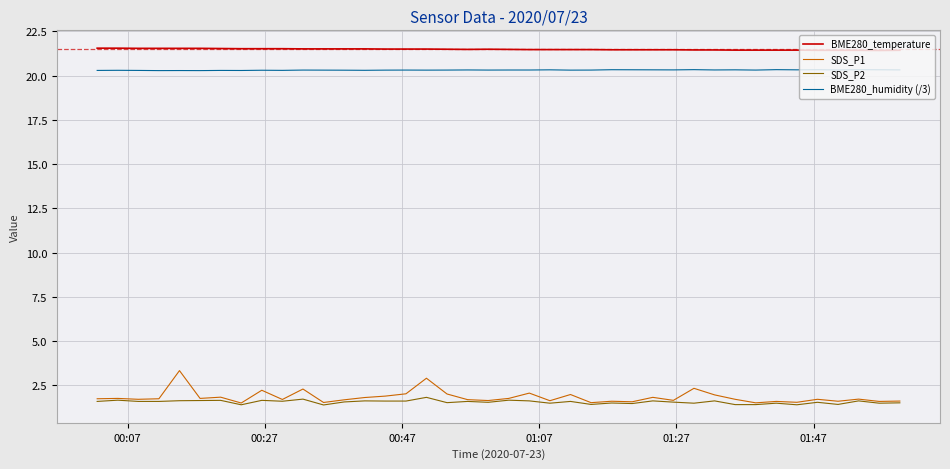

Does the chart display data point markers on the line(s)?

No